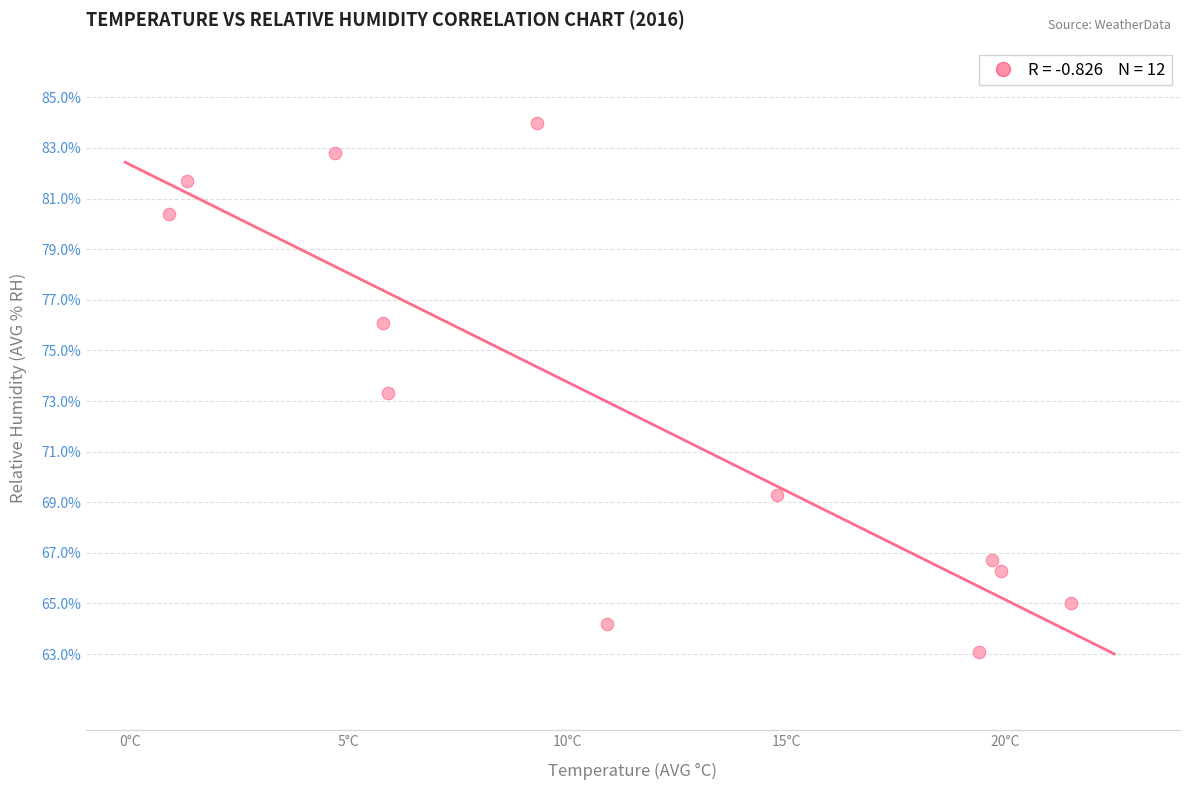

What is the average Y value?

72.7